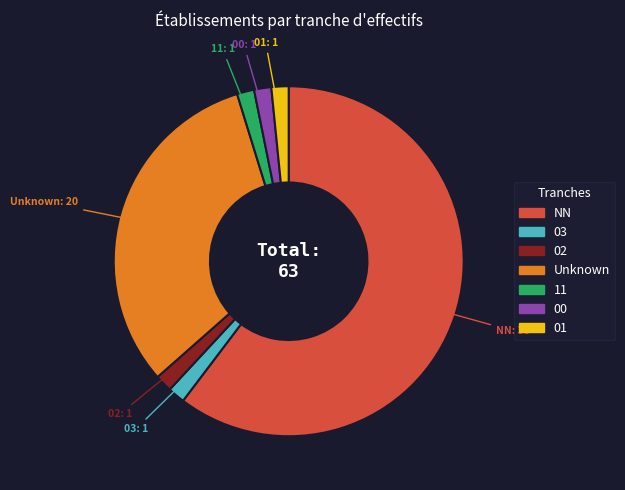

True or false: 11 accounts for 2% of the total.

True